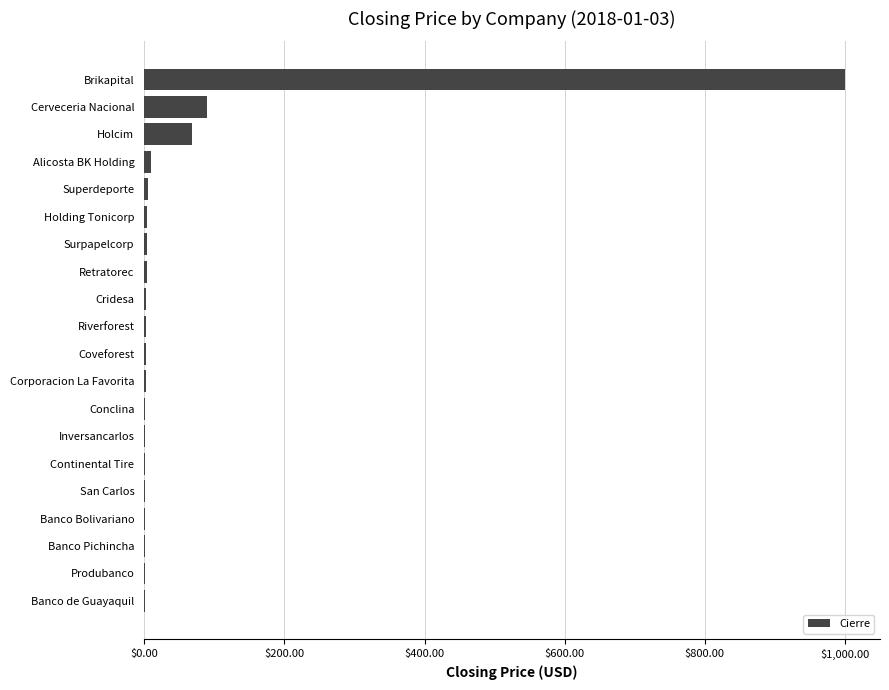

What is the greatest value displayed?

1000.0